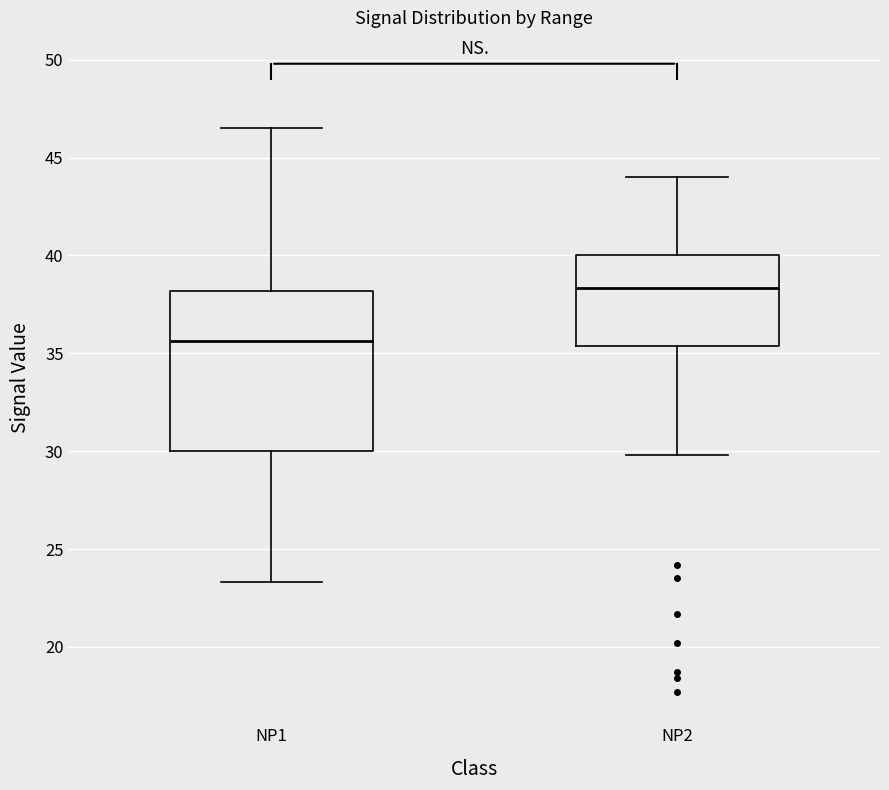

Reading left to right, transcribe this box plot: for each box, give where its median line is, the range the box spans, and where its two whiskers end, as read against the y-axis. The values are not printed on the chart, so give them approximately, as read against the axis.

NP1: median 35.5, box 30.0 to 38.0, whiskers 23.5 to 46.5
NP2: median 38.5, box 35.5 to 40.0, whiskers 30.0 to 44.0